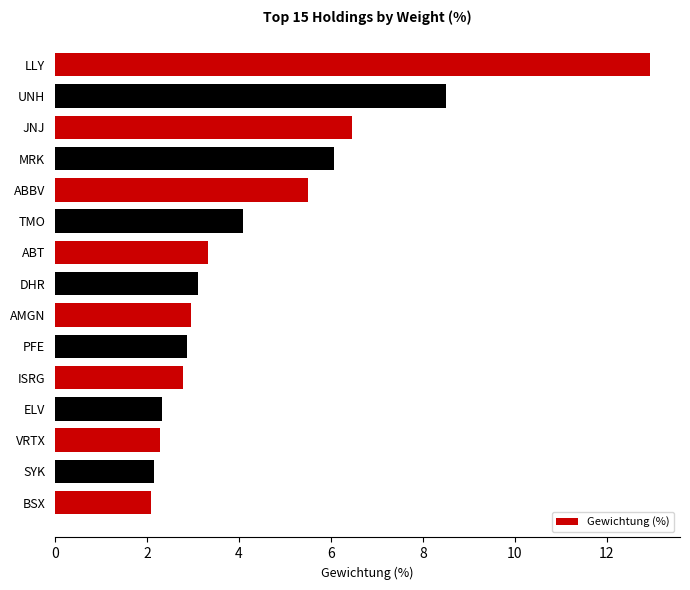

How many categories are shown in the chart?

15